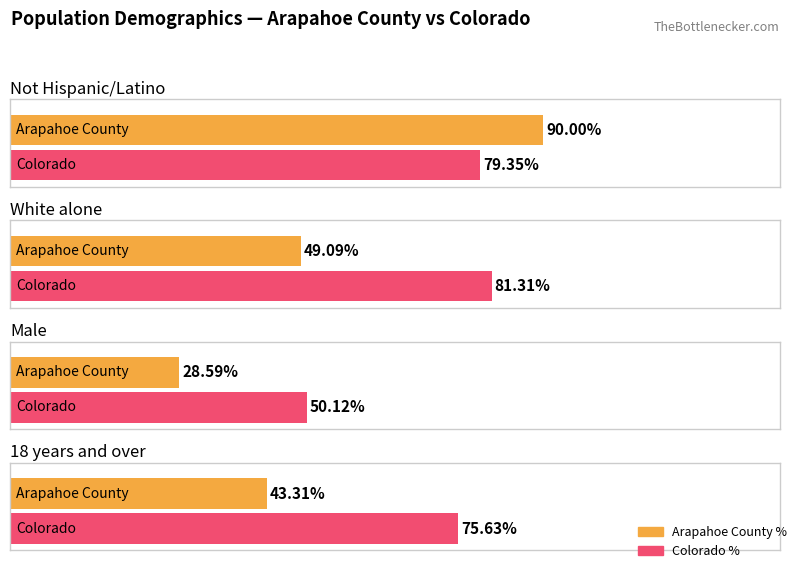

What is the label of the 2nd bar from the left?

Not Hispanic/Latino